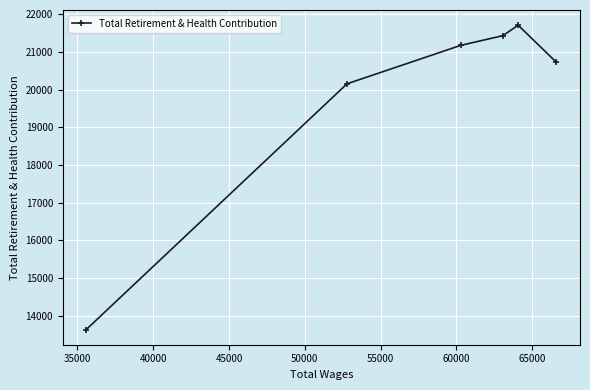

What is the greatest value displayed?

21714